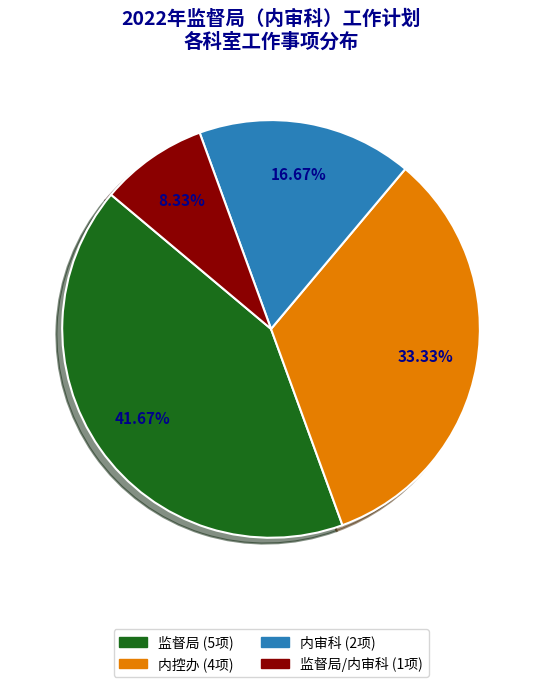

Is there any slice that represents more than half of the pie?

No